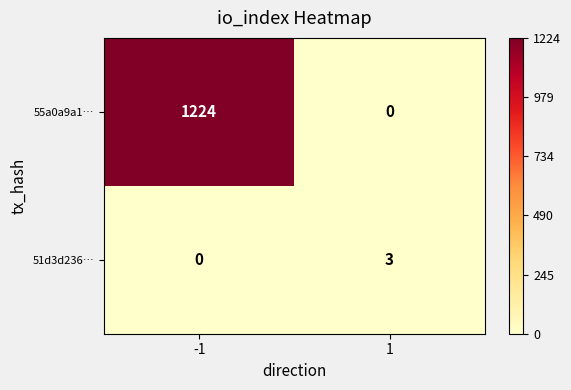

What is the sum of all 51d3d236… values?

3